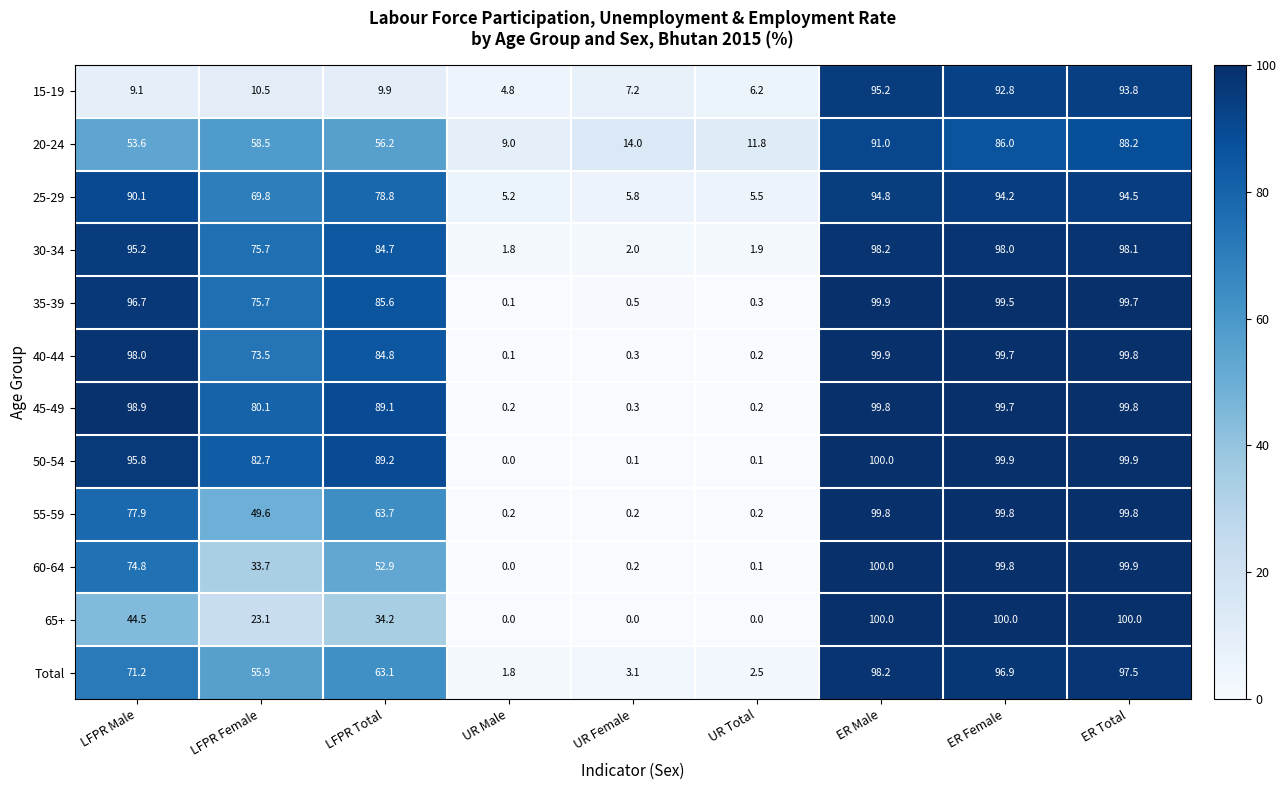

At how many categories does at least one series exceed 72?

6